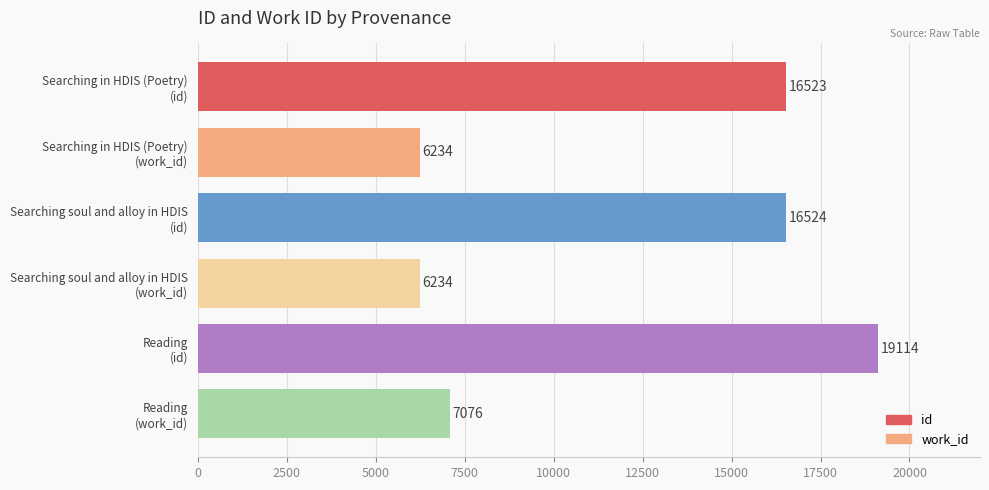

What position from the left is Reading?

3